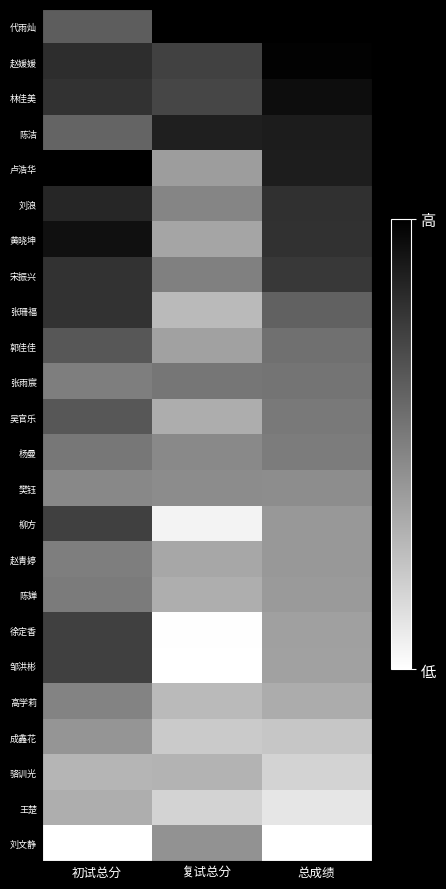

Reading left to right, what are all the values shown in this chart?

代雨灿: 初试总分=0.6	复试总分=1.0	总成绩=1.0
赵媛媛: 初试总分=0.8	复试总分=0.7	总成绩=1.0
林佳美: 初试总分=0.8	复试总分=0.7	总成绩=0.9
陈洁: 初试总分=0.6	复试总分=0.9	总成绩=0.9
卢浩华: 初试总分=1.0	复试总分=0.4	总成绩=0.9
刘浪: 初试总分=0.8	复试总分=0.5	总成绩=0.8
黄晓坤: 初试总分=0.9	复试总分=0.4	总成绩=0.8
宋振兴: 初试总分=0.8	复试总分=0.5	总成绩=0.8
张珊福: 初试总分=0.8	复试总分=0.3	总成绩=0.6
郭佳佳: 初试总分=0.7	复试总分=0.4	总成绩=0.6
张雨宸: 初试总分=0.5	复试总分=0.5	总成绩=0.5
吴官乐: 初试总分=0.7	复试总分=0.3	总成绩=0.5
杨曼: 初试总分=0.5	复试总分=0.5	总成绩=0.5
樊钰: 初试总分=0.5	复试总分=0.5	总成绩=0.4
柳方: 初试总分=0.7	复试总分=0.0	总成绩=0.4
赵青婷: 初试总分=0.5	复试总分=0.3	总成绩=0.4
陈婵: 初试总分=0.5	复试总分=0.3	总成绩=0.4
徐定香: 初试总分=0.7	复试总分=0.0	总成绩=0.4
邹洪彬: 初试总分=0.7	复试总分=0.0	总成绩=0.4
高学莉: 初试总分=0.5	复试总分=0.3	总成绩=0.3
成鑫花: 初试总分=0.4	复试总分=0.2	总成绩=0.2
骆训光: 初试总分=0.3	复试总分=0.3	总成绩=0.2
王楚: 初试总分=0.3	复试总分=0.2	总成绩=0.1
刘文静: 初试总分=0.0	复试总分=0.4	总成绩=0.0